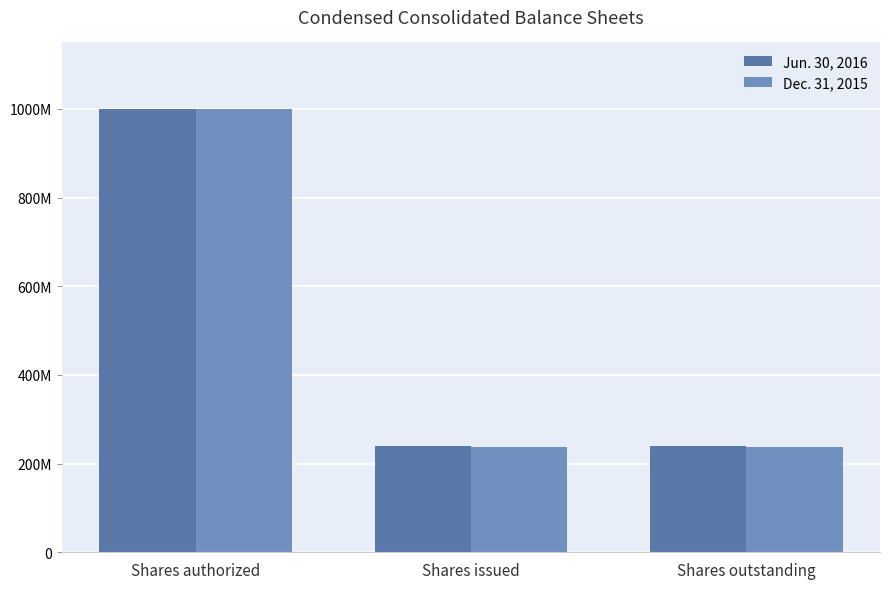

What is the maximum value shown in the chart?

1000000000